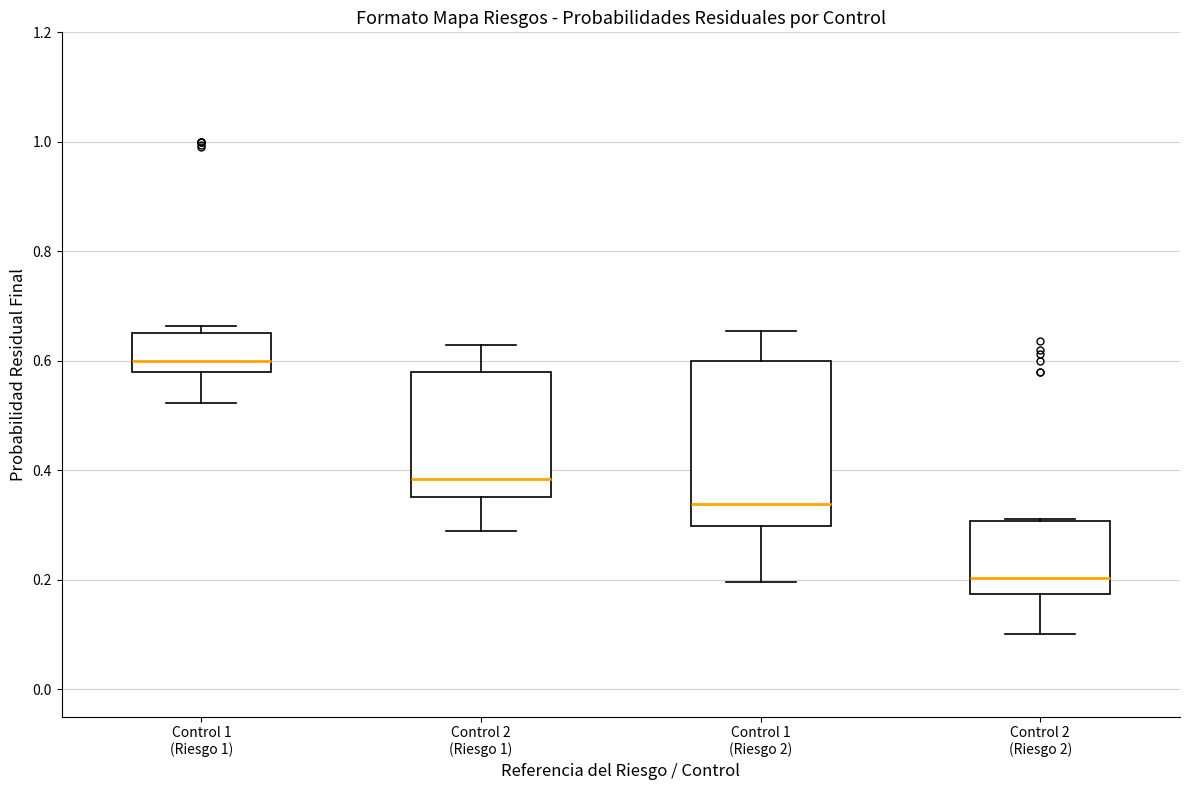

Which box is the tallest, from its lower edge to its upper edge?

Control 1 (Riesgo 2)